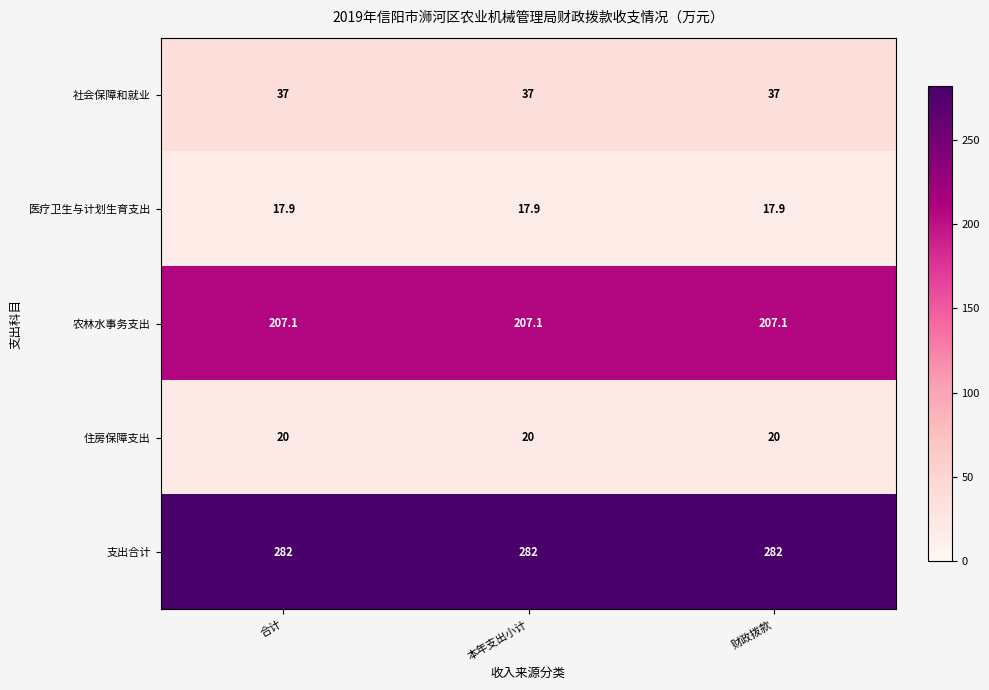

List the series in order of their peak value, lowest first.

医疗卫生与计划生育支出, 住房保障支出, 社会保障和就业, 农林水事务支出, 支出合计